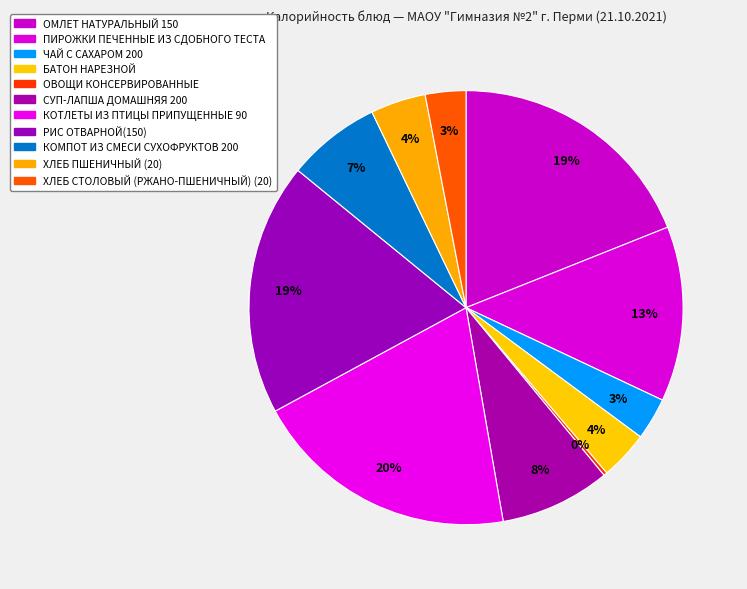

What is the largest slice in the pie chart?

КОТЛЕТЫ ИЗ ПТИЦЫ ПРИПУЩЕННЫЕ 90